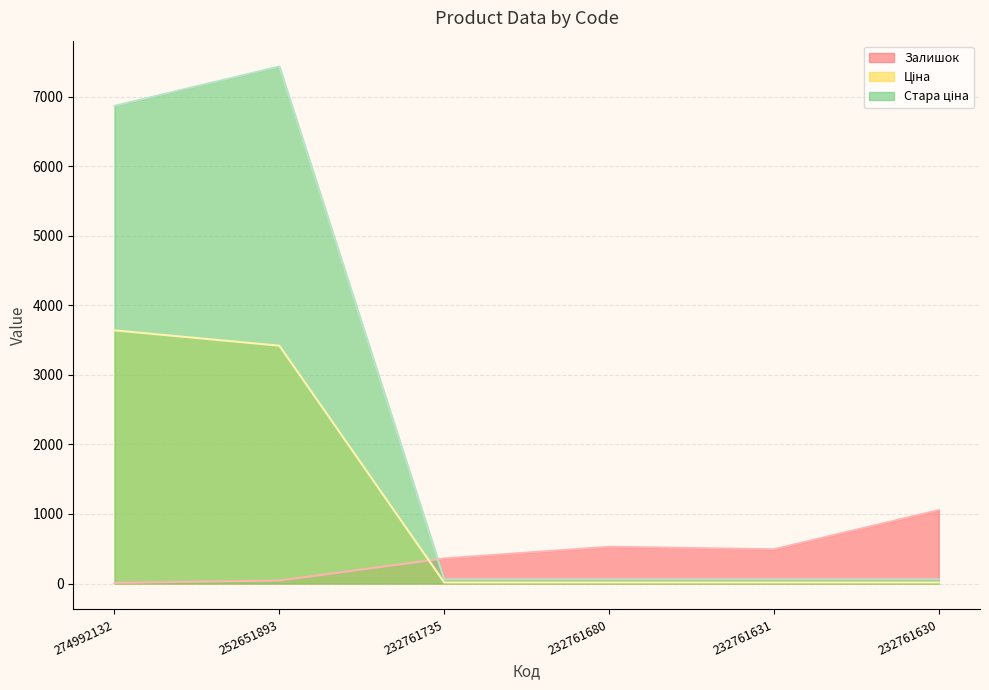

How many values in the Залишок series exceed 492?

2